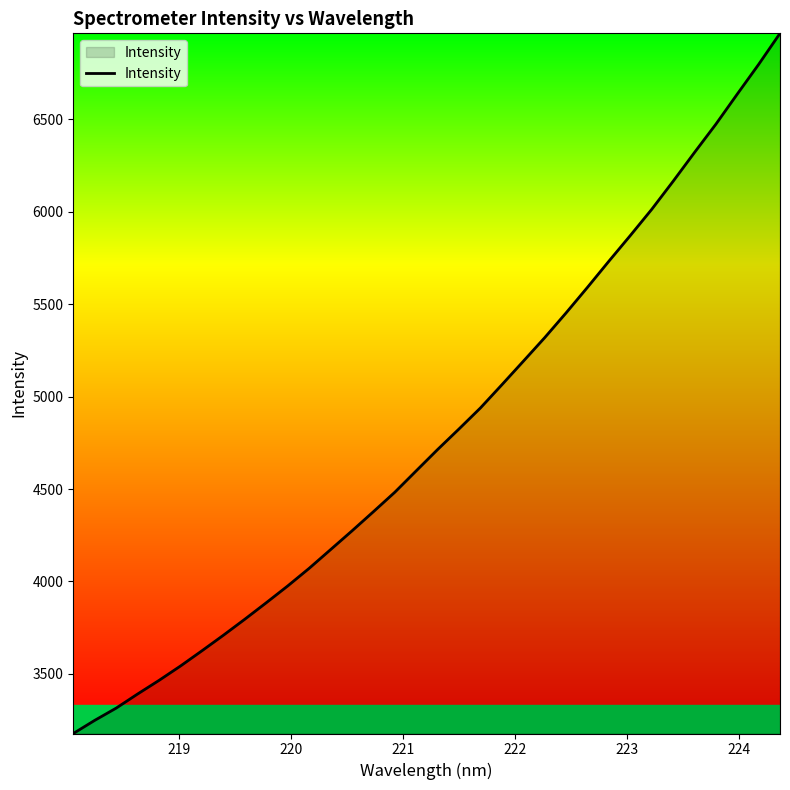

What is the minimum value shown in the chart?

3177.4